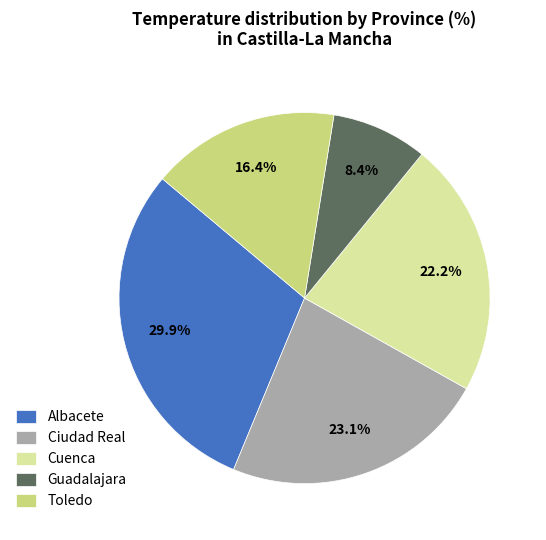

Do Cuenca and Toledo together represent more than half of the pie?

No